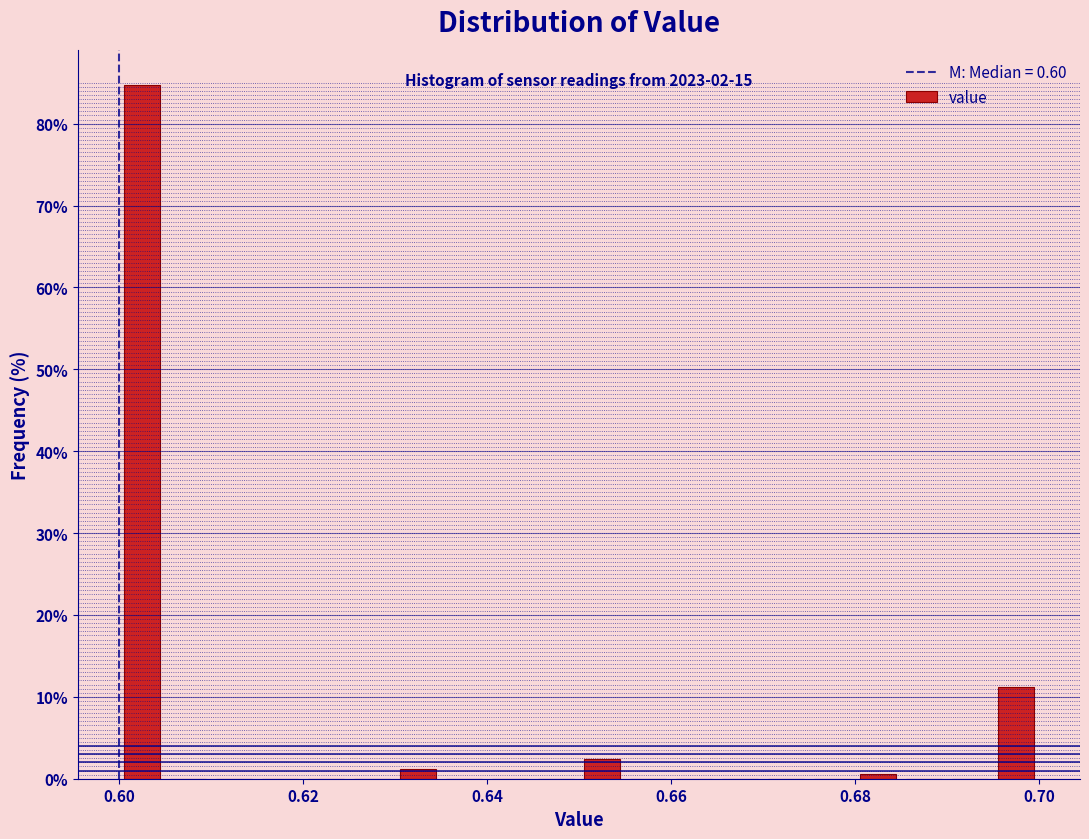

Around what value on the x-axis is the tallest bar? Give the approximate position of its centre, as read against the axis.

0.602